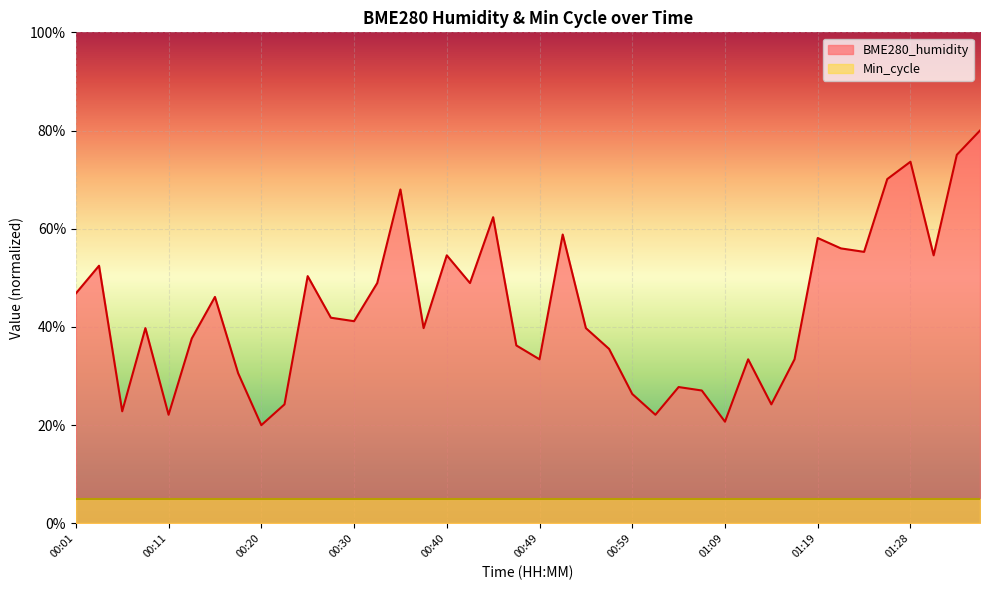

Rank the categories by value from lowest to highest.

00:20, 01:09, 00:11, 01:02, 00:06, 00:23, 01:14, 00:59, 01:06, 01:04, 00:18, 00:49, 01:11, 01:16, 00:57, 00:47, 00:13, 00:08, 00:37, 00:54, 00:30, 00:28, 00:15, 00:01, 00:32, 00:42, 00:25, 00:03, 00:40, 01:31, 01:23, 01:21, 01:19, 00:52, 00:45, 00:35, 01:26, 01:28, 01:33, 01:36